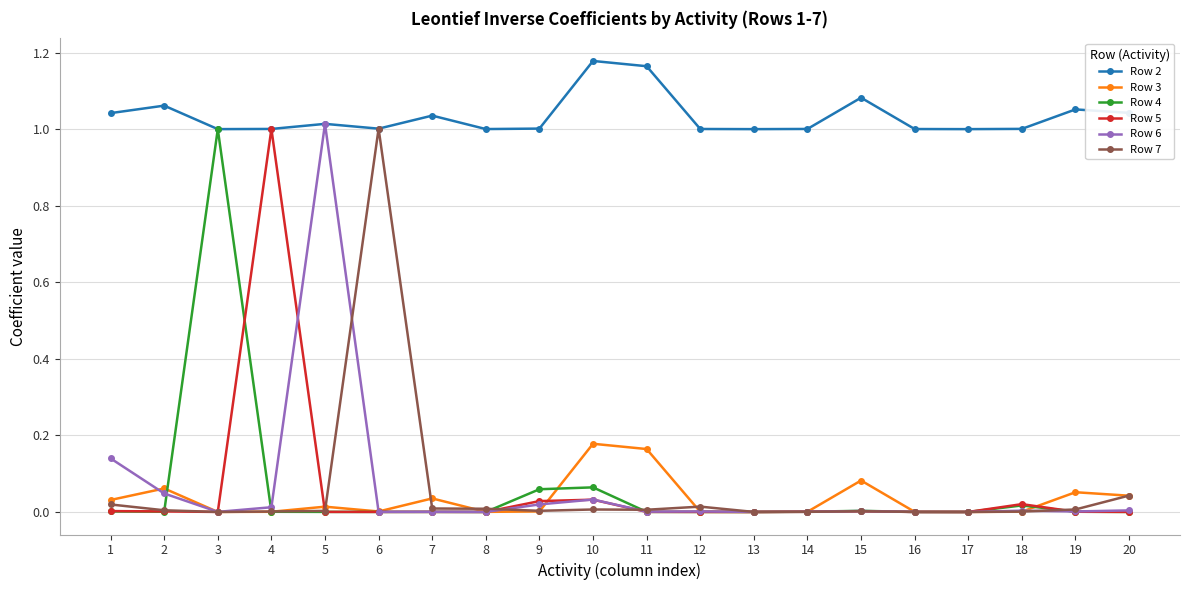

True or false: Row 7 has a value of 0.0 at 9.

True